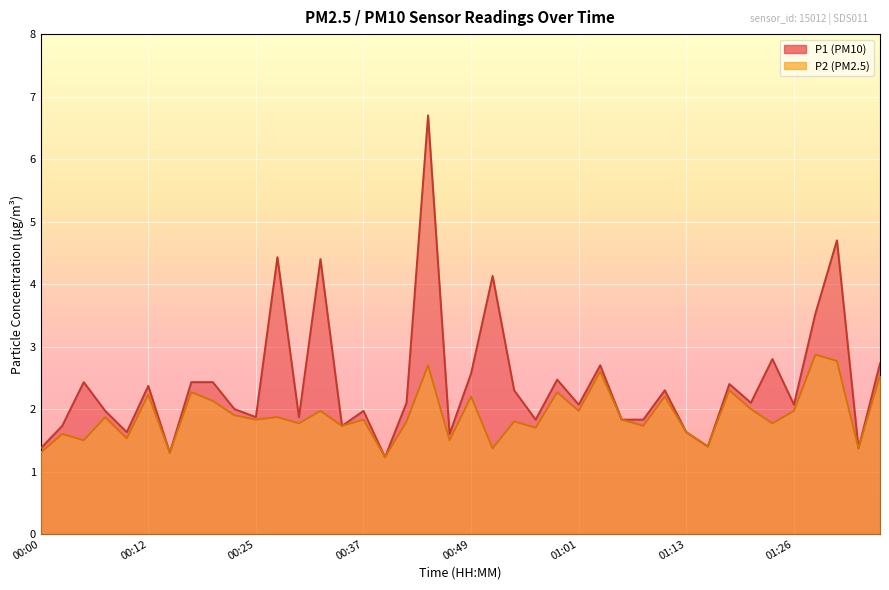

Count the number of data series in this chart.

2